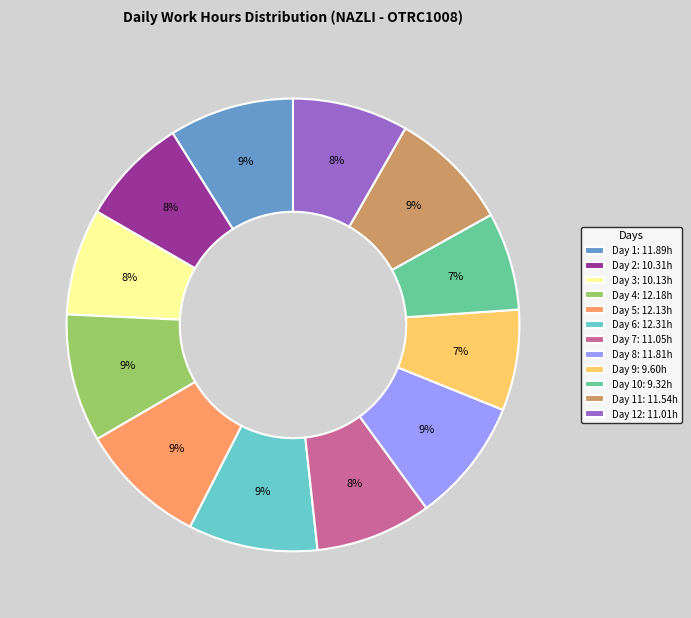

Is there a majority slice in this chart?

No